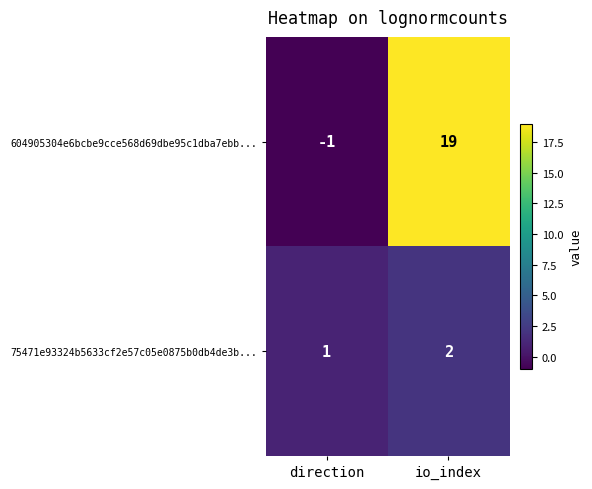

How many negative values does the 604905304e6bcbe9cce568d69dbe95c1dba7ebb... series have?

1